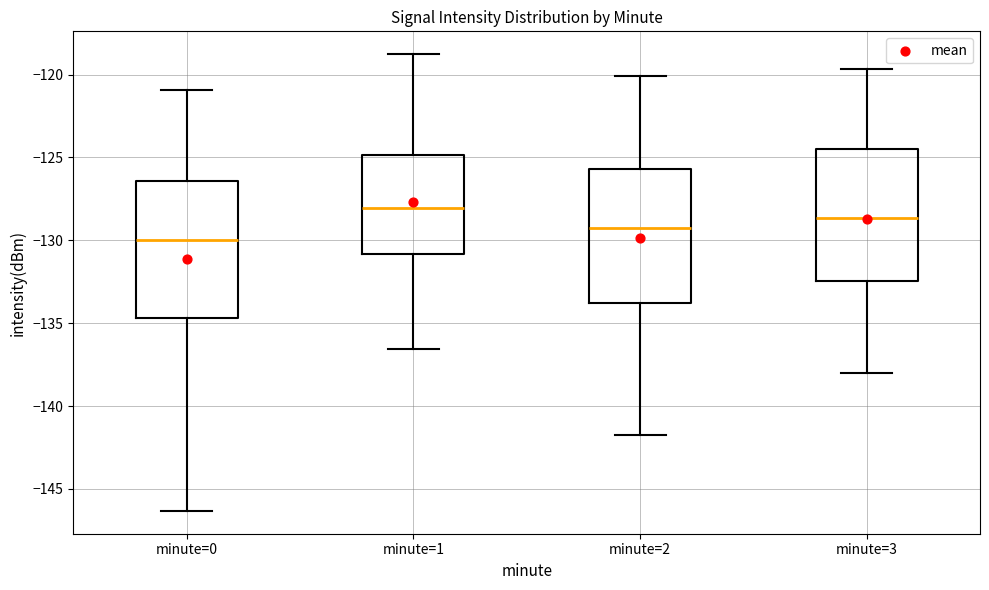

Reading left to right, transcribe this box plot: for each box, give where its median line is, the range the box spans, and where its two whiskers end, as read against the y-axis. The values are not printed on the chart, so give them approximately, as read against the axis.

minute=0: median -130.0, box -134.5 to -126.5, whiskers -146.5 to -121.0
minute=1: median -128.0, box -131.0 to -125.0, whiskers -136.5 to -119.0
minute=2: median -129.5, box -134.0 to -125.5, whiskers -142.0 to -120.0
minute=3: median -128.5, box -132.5 to -124.5, whiskers -138.0 to -119.5